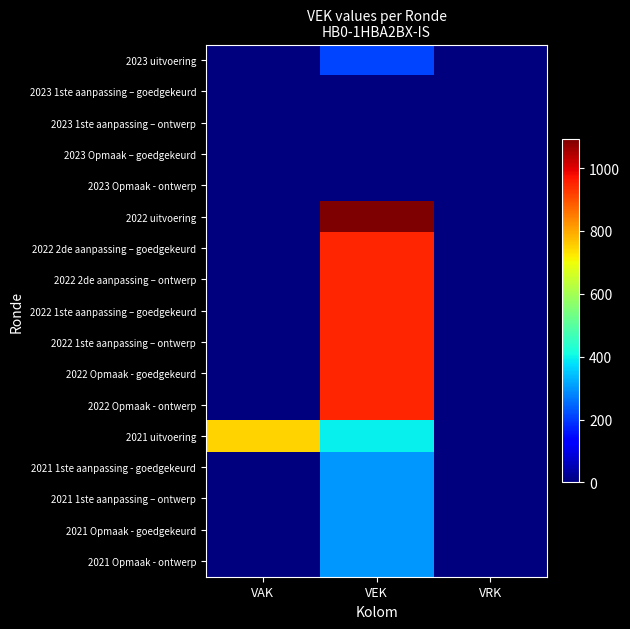

At which category is the sum across all series the highest?

VEK